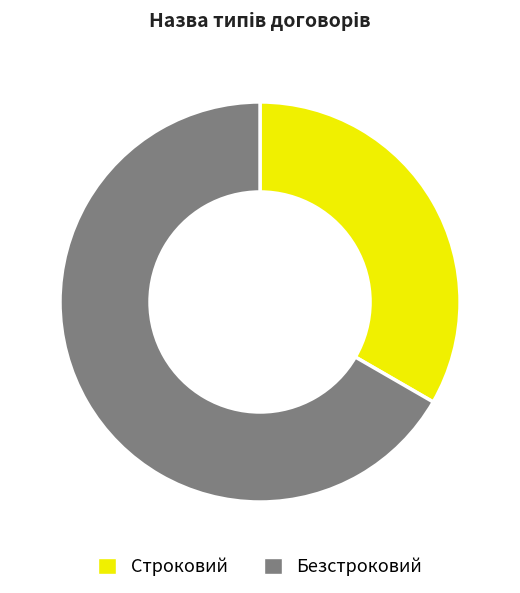

How many slices are in this pie chart?

2